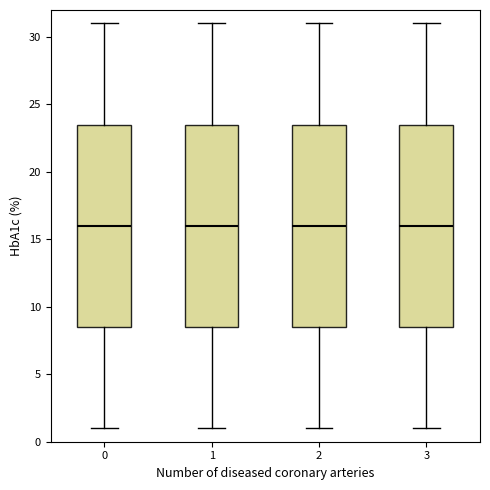

Reading left to right, transcribe this box plot: for each box, give where its median line is, the range the box spans, and where its two whiskers end, as read against the y-axis. The values are not printed on the chart, so give them approximately, as read against the axis.

0: median 16.0, box 8.5 to 23.5, whiskers 1.0 to 31.0
1: median 16.0, box 8.5 to 23.5, whiskers 1.0 to 31.0
2: median 16.0, box 8.5 to 23.5, whiskers 1.0 to 31.0
3: median 16.0, box 8.5 to 23.5, whiskers 1.0 to 31.0